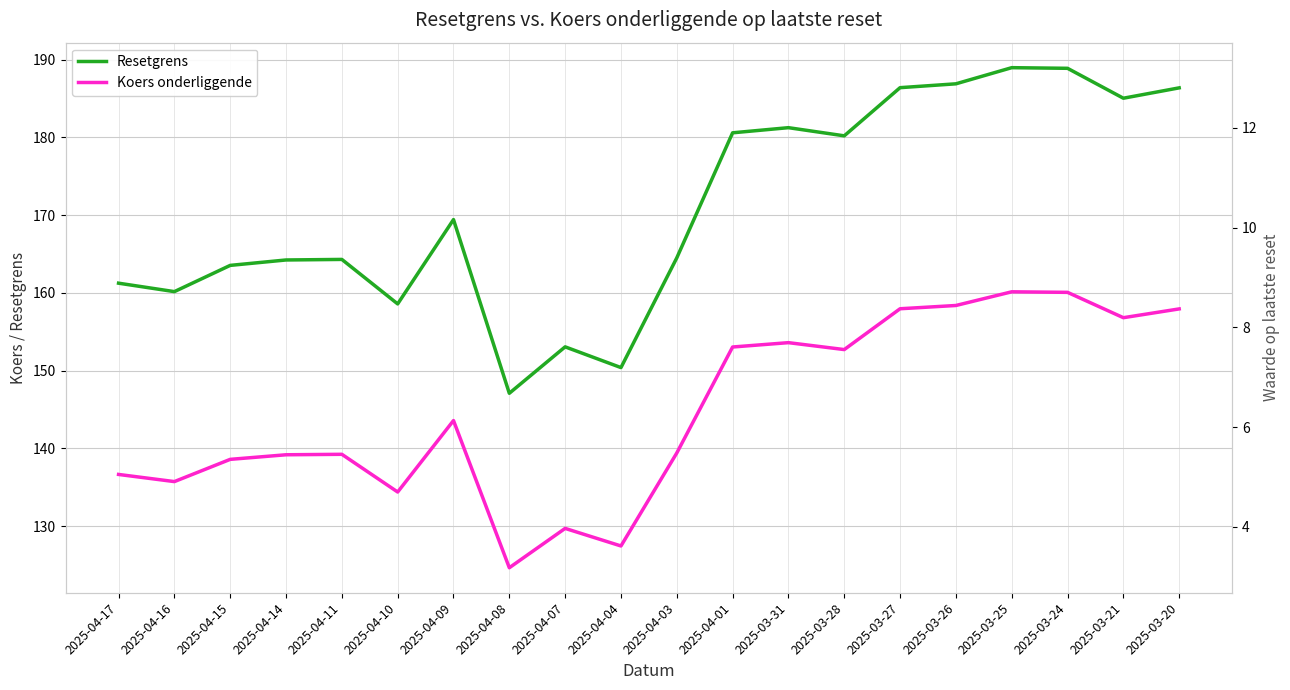

What position from the right is 2025-04-08?

13